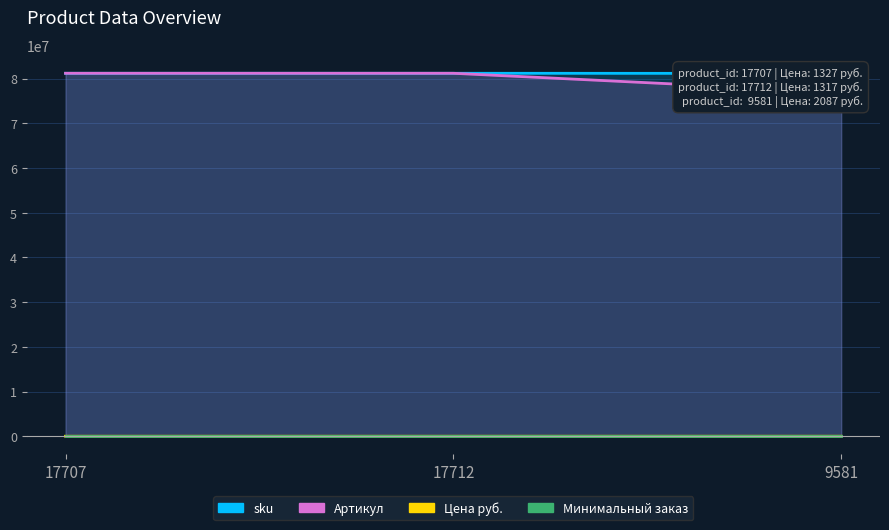

What is the spread (max minus min) of values at 9581?

81197986